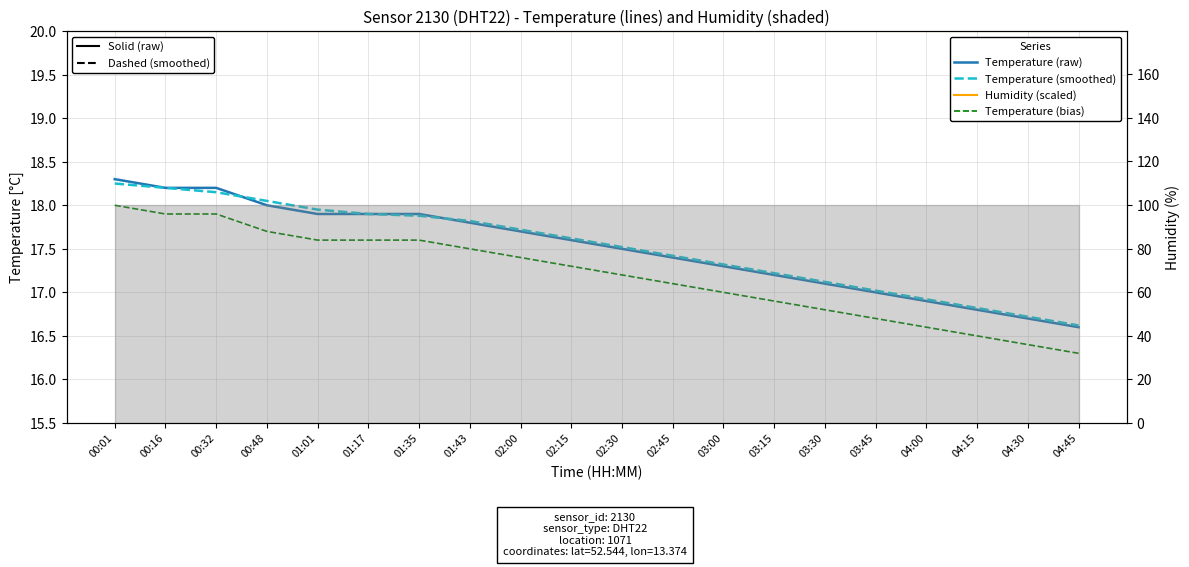

How many distinct data groups are displayed?

4